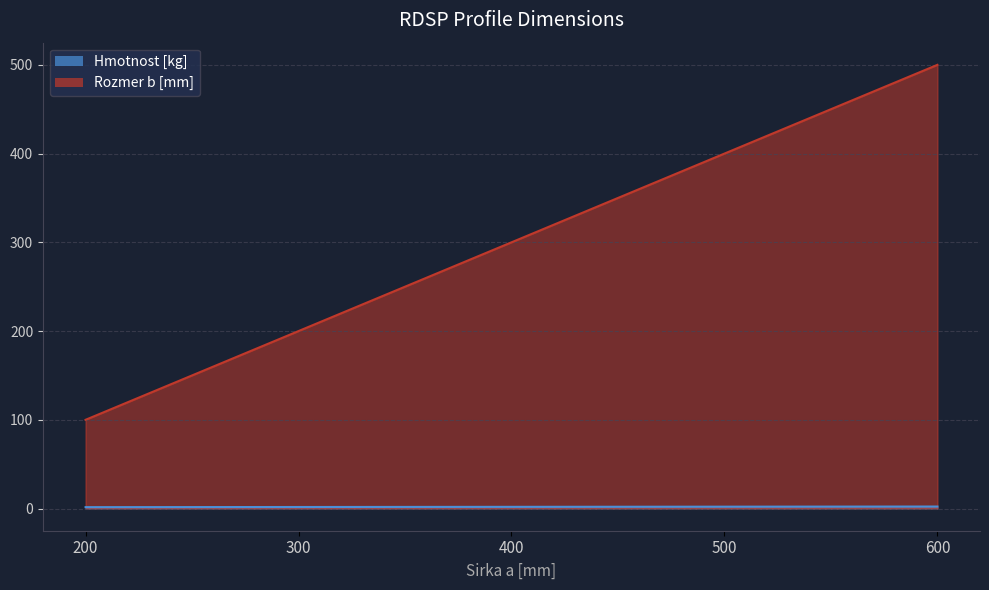

What is the highest value of the Hmotnost [kg] series?

2.2